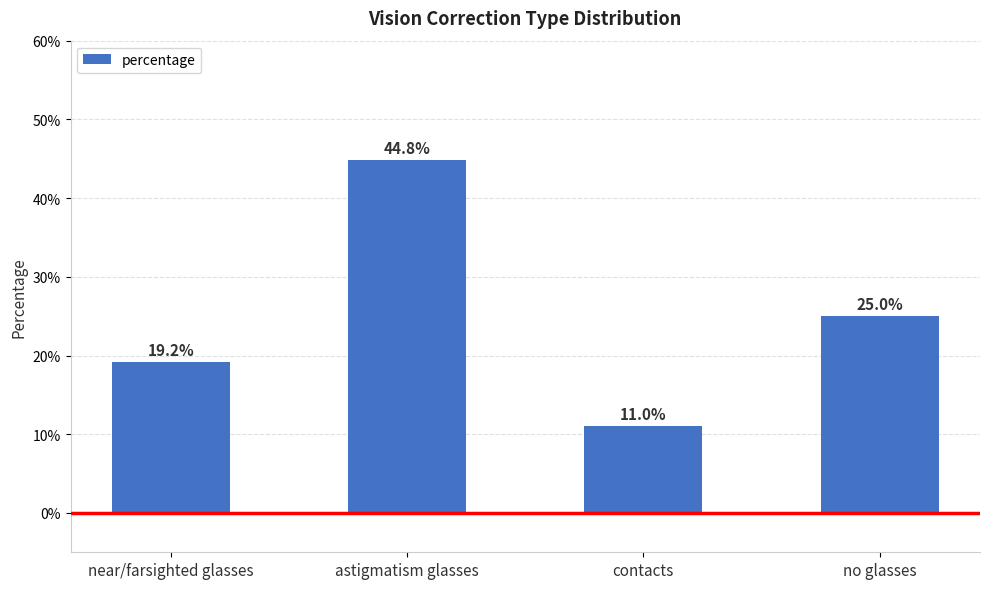

Between astigmatism glasses and near/farsighted glasses, which is larger?

astigmatism glasses